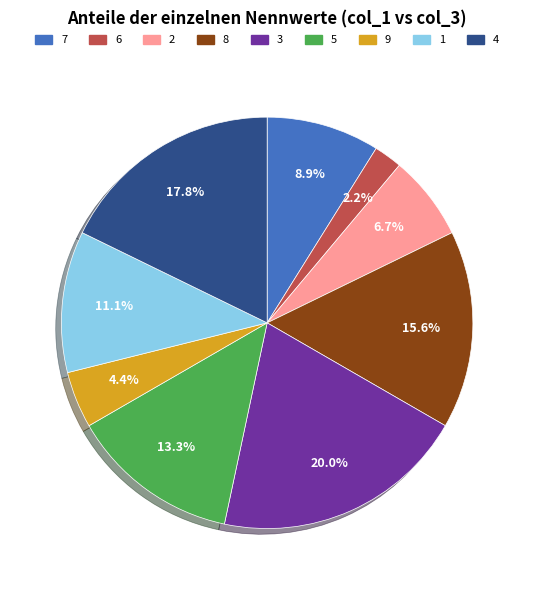

To the nearest percent, what percentage of the pie is 5?

13%